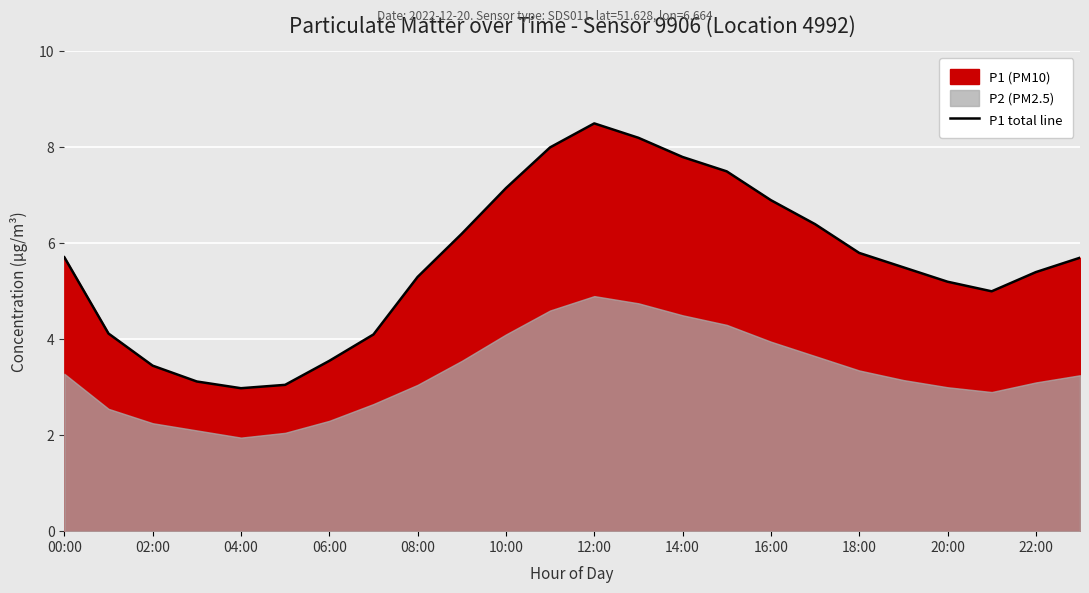

What is the difference between the second highest and second lowest values?

5.1